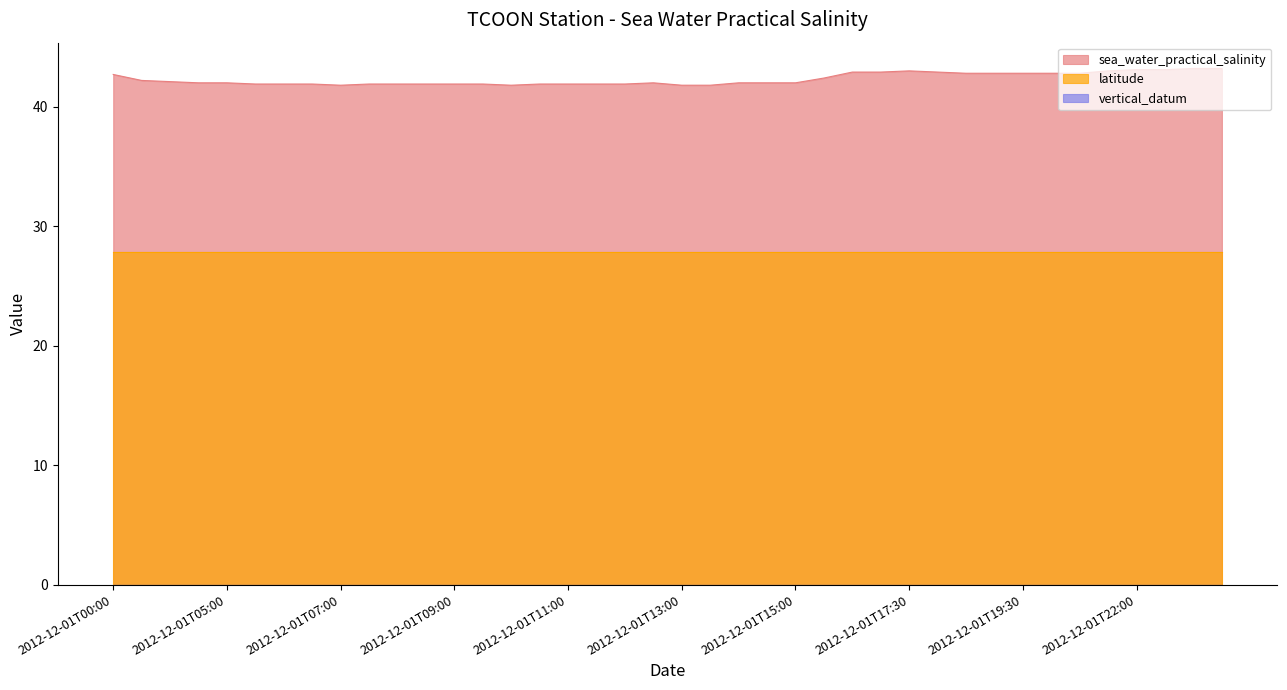

Between 2012-12-01T12:00 and 2012-12-01T15:30, which series saw the biggest shift?

sea_water_practical_salinity